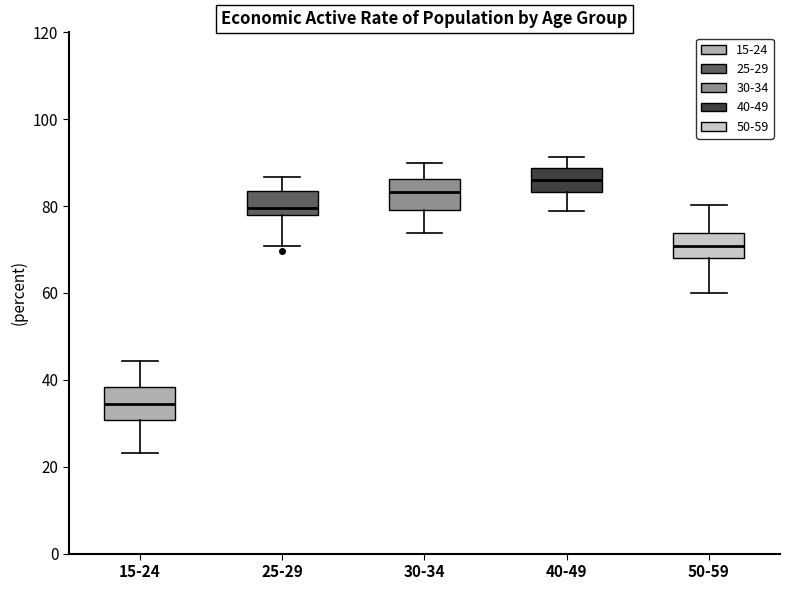

Which box has the lowest median line?

15-24